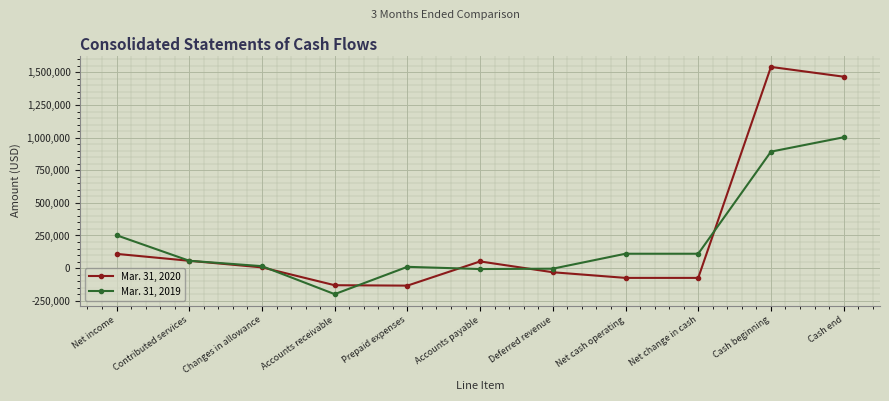

True or false: Mar. 31, 2019 and Mar. 31, 2020 cross at least once.

True